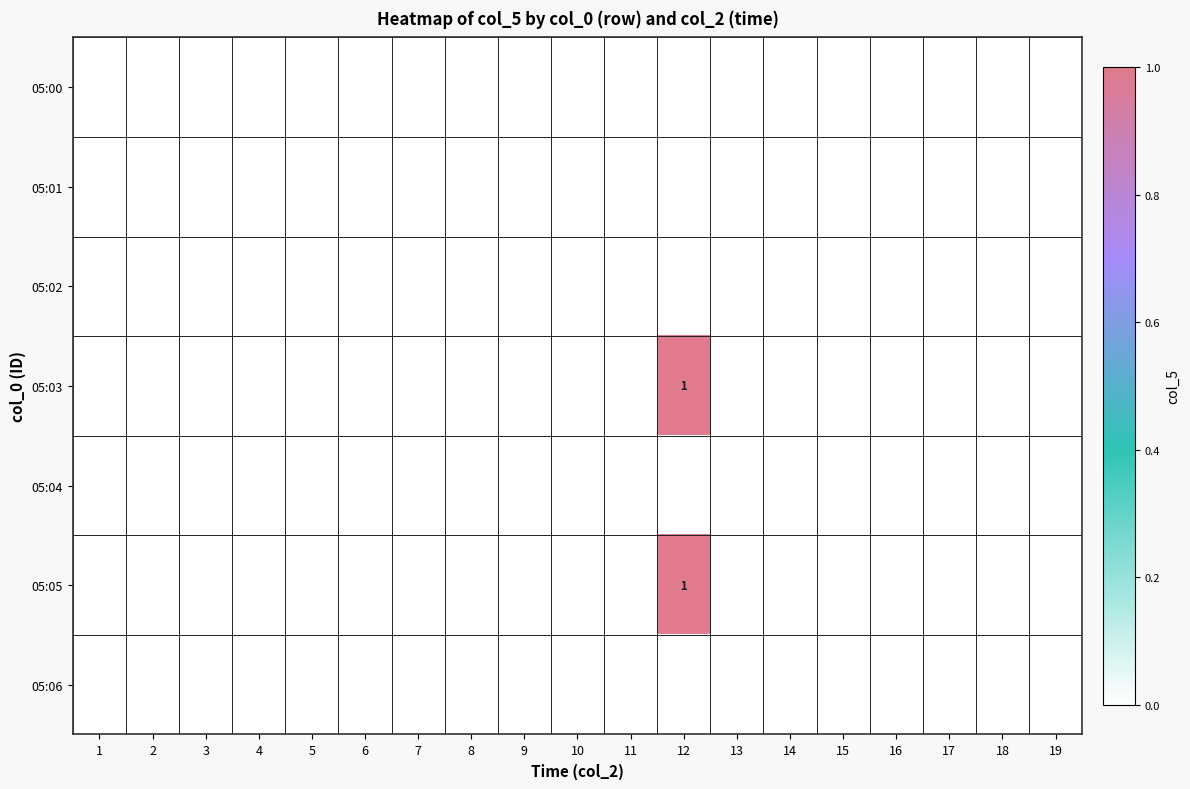

List the series in order of their peak value, highest first.

05:03, 05:05, 05:00, 05:01, 05:02, 05:04, 05:06